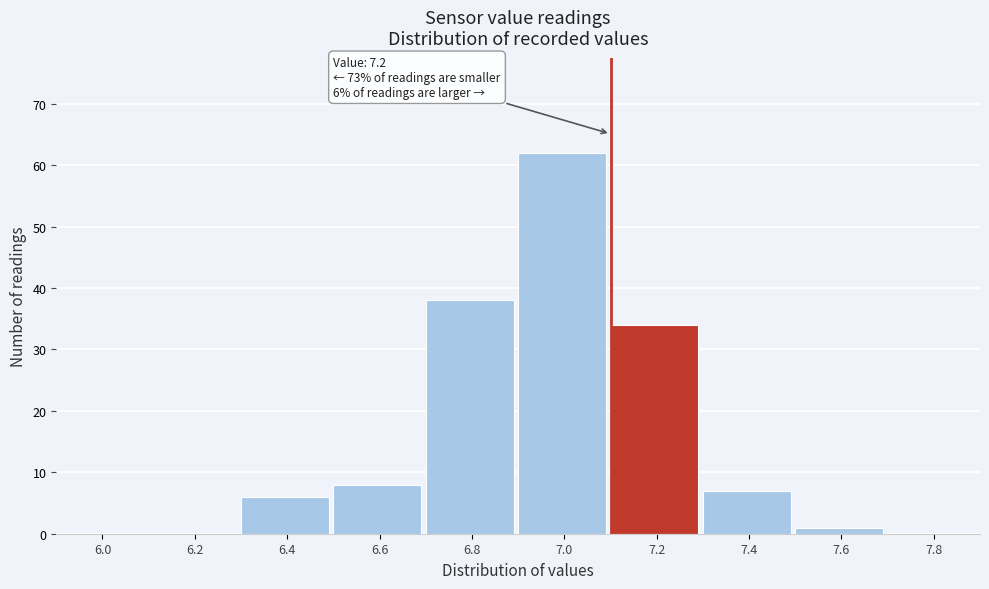

Reading right to left, what are all the values shown in this chart?

7.8=0	7.6=1	7.4=7	7.2=34	7.0=62	6.8=38	6.6=8	6.4=6	6.2=0	6.0=0